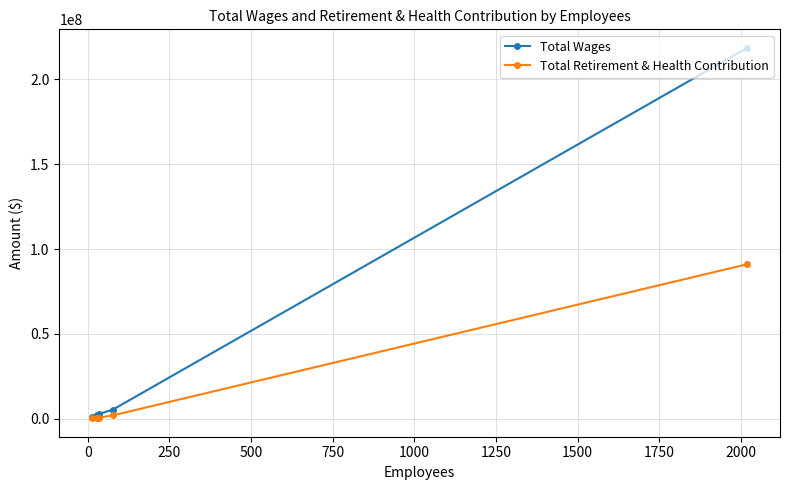

List the series in order of their overall mean, lowest first.

Total Retirement & Health Contribution, Total Wages